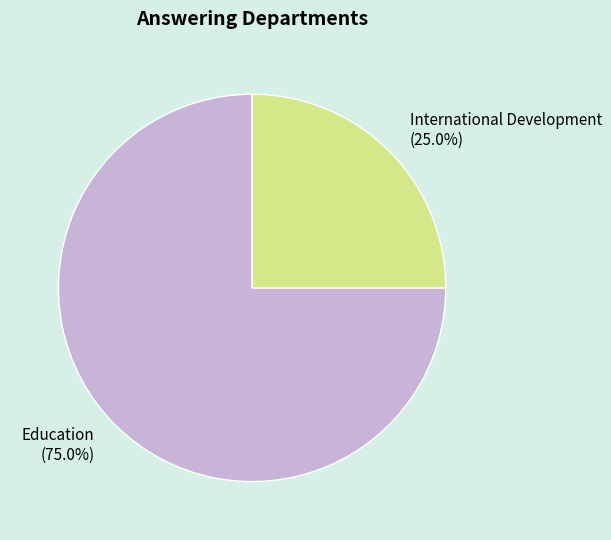

Rank the categories by value from lowest to highest.

International Development, Education